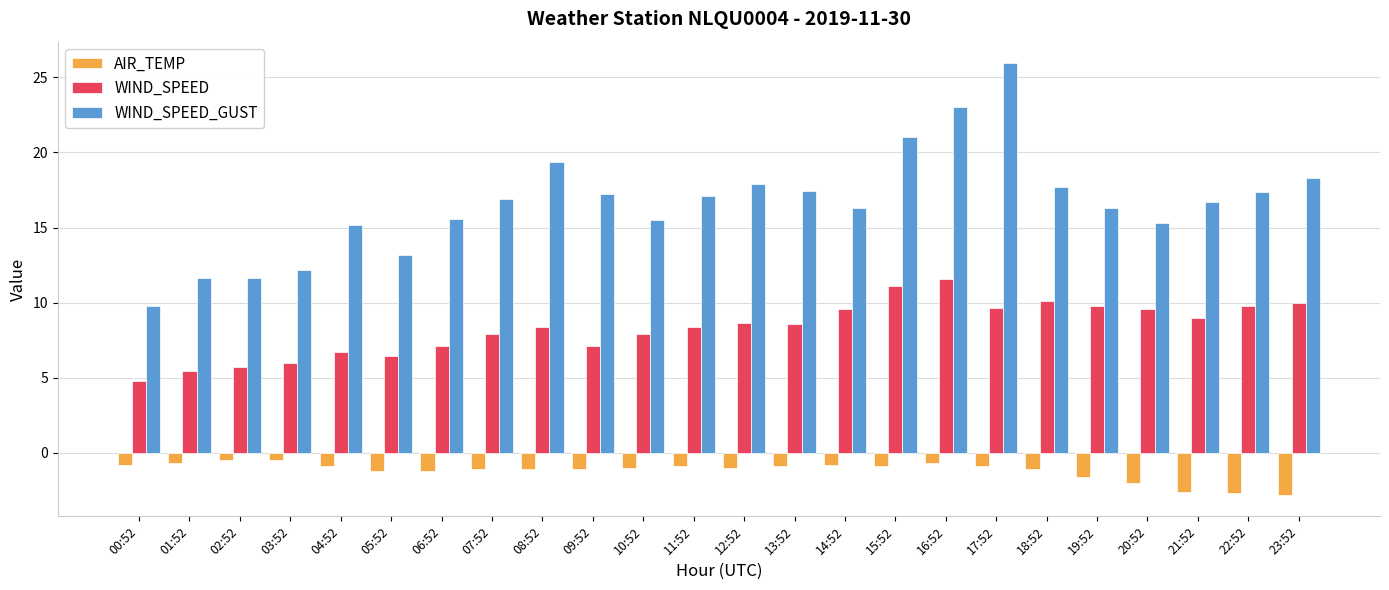

Which series has the widest spread of values?

WIND_SPEED_GUST